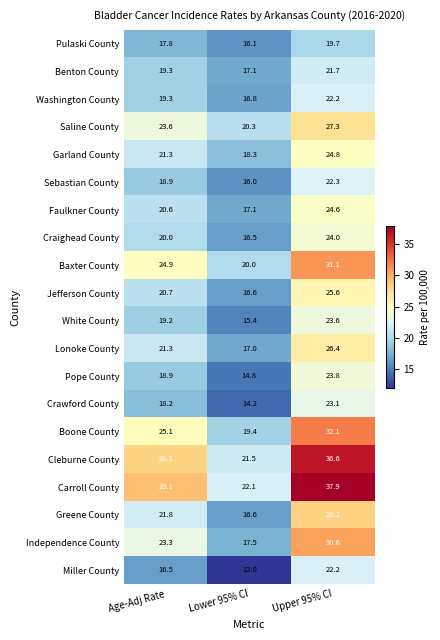

What is the average value of the Faulkner County series?

20.8